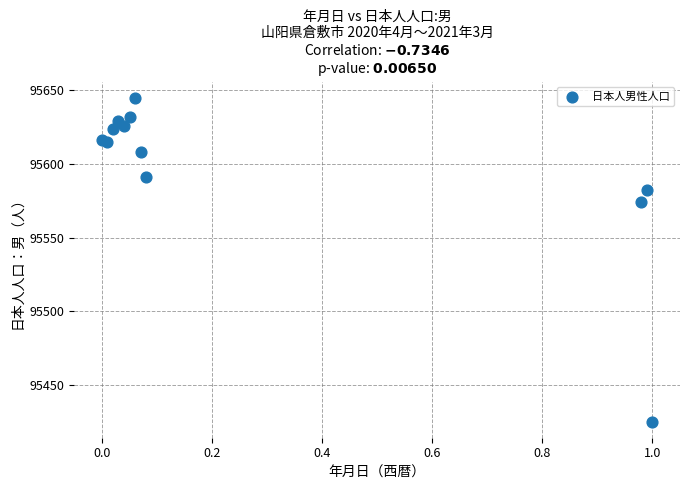

What Y value in the scatter plot is closest to 95535?

95574